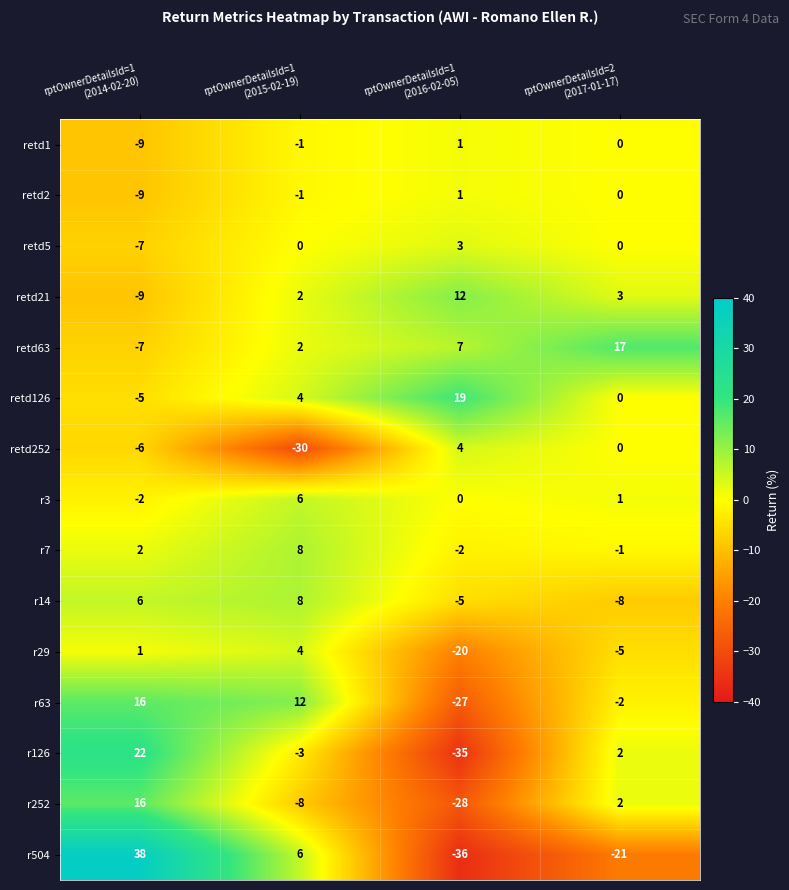

Which series has the largest total across all categories?

retd63